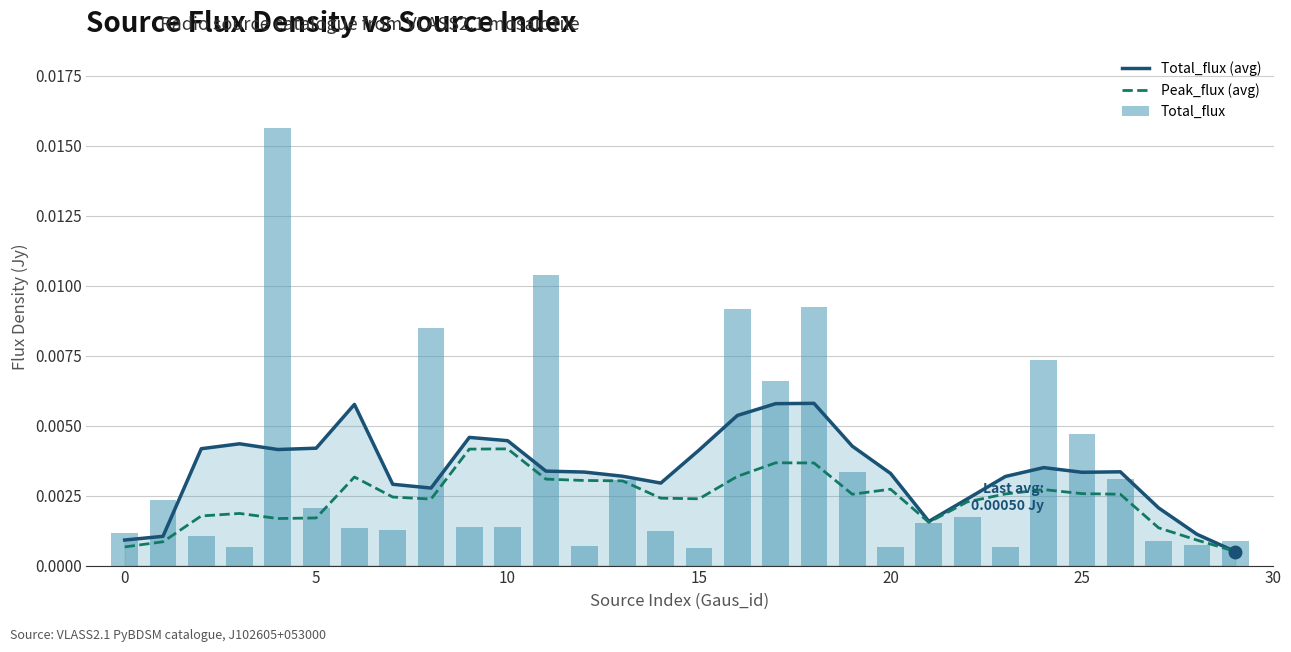

Which series changed the most between 15 and 29?

Total_flux (avg)